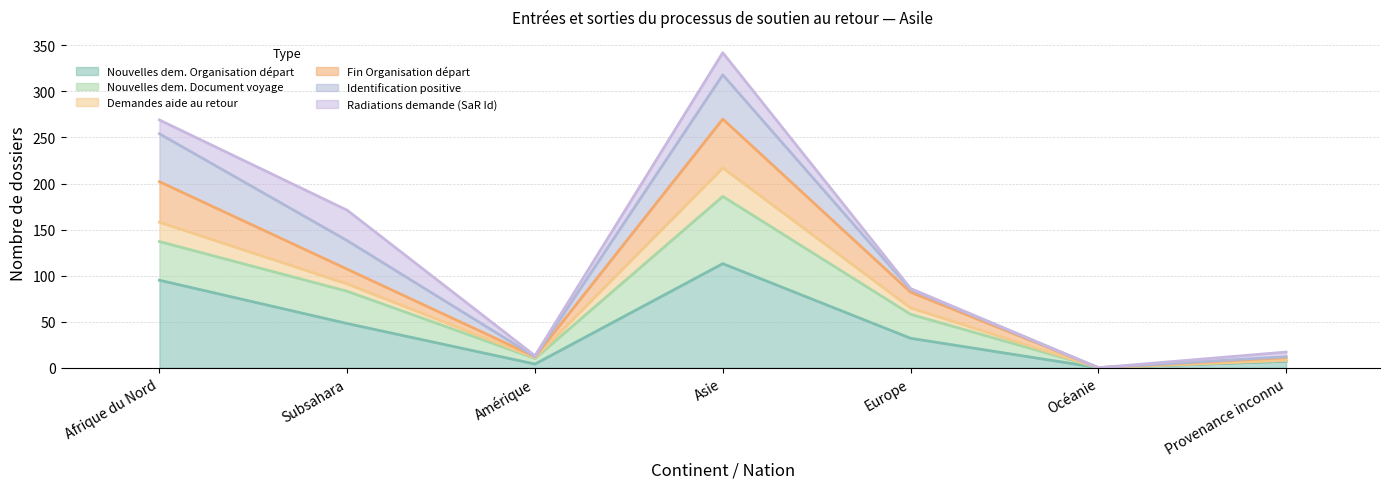

What is the difference between the highest and lowest values at Amérique?

8